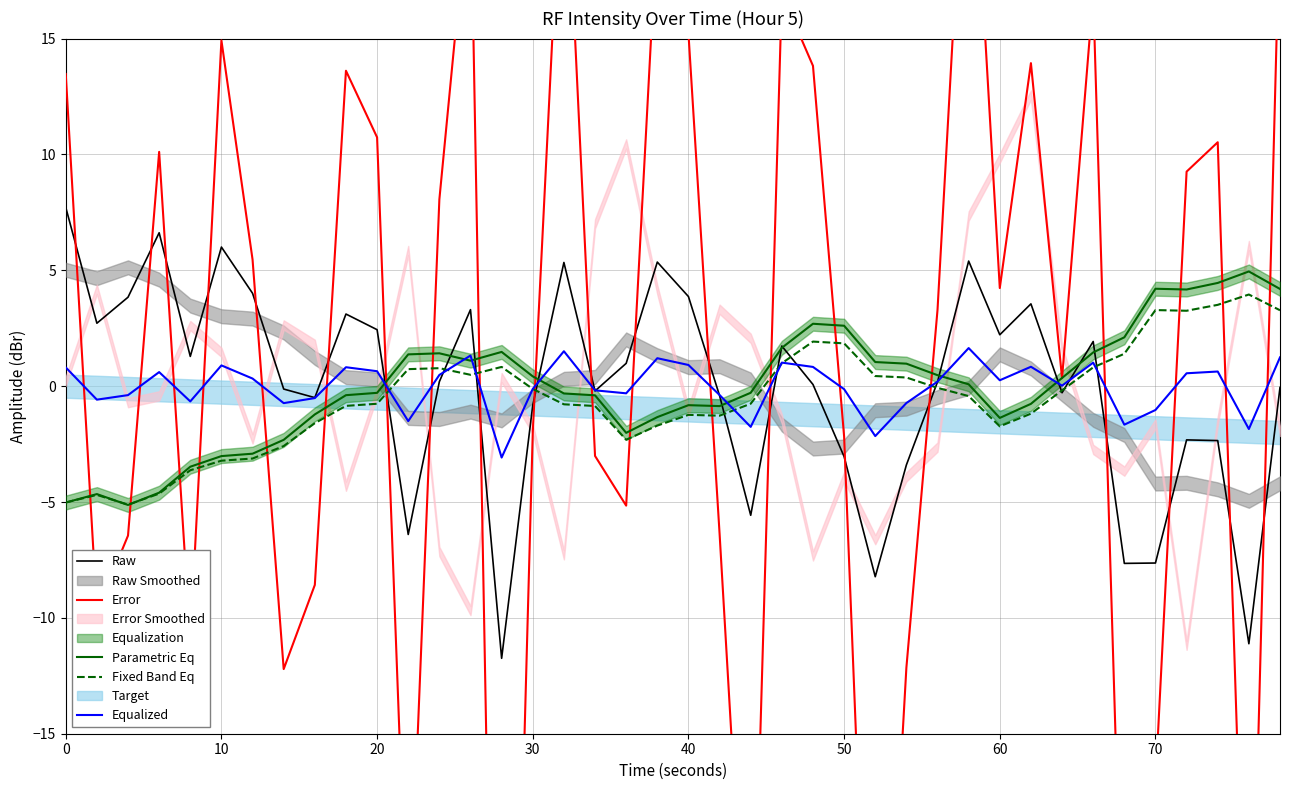

What is the maximum value for Parametric Eq?

4.9